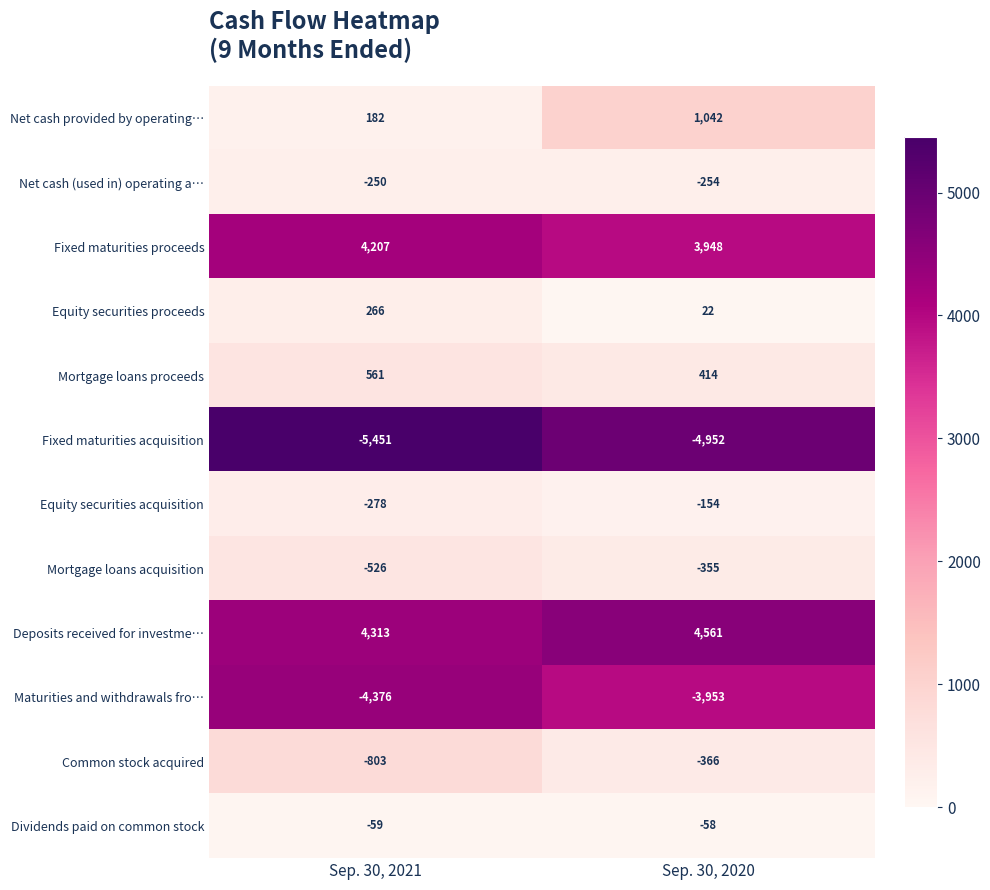

What is the sum of all Common stock acquired values?

-1169